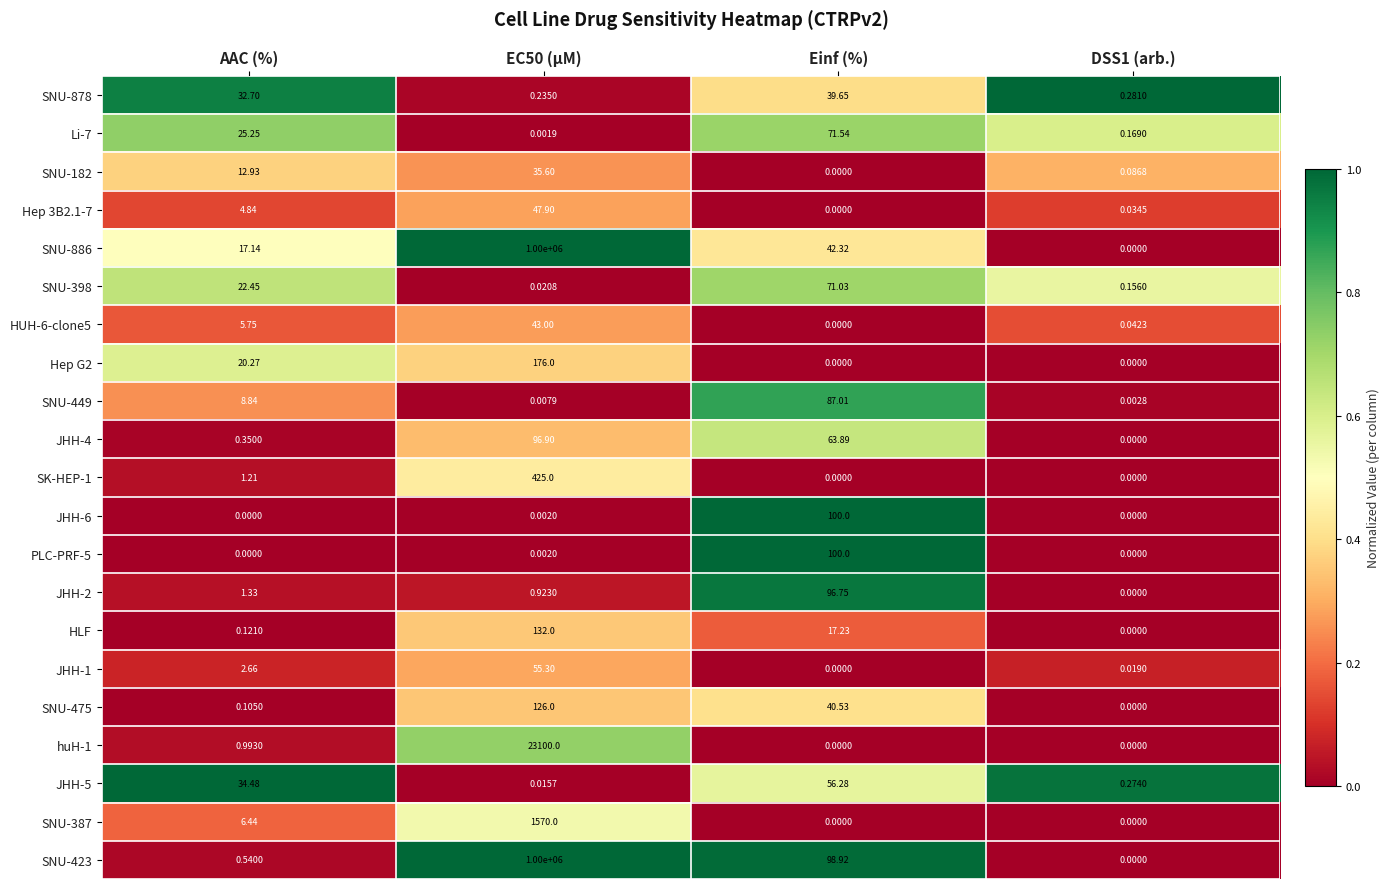

Which category has the lowest value in the JHH-1 series?

Einf (%)